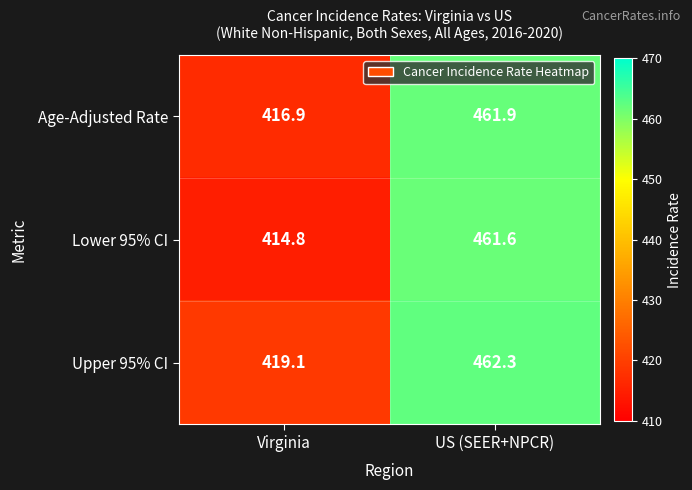

What is the sum of all Upper 95% CI values?

881.4